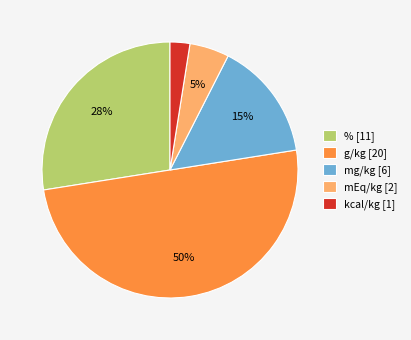

Is it true that kcal/kg is 2% of the pie?

True